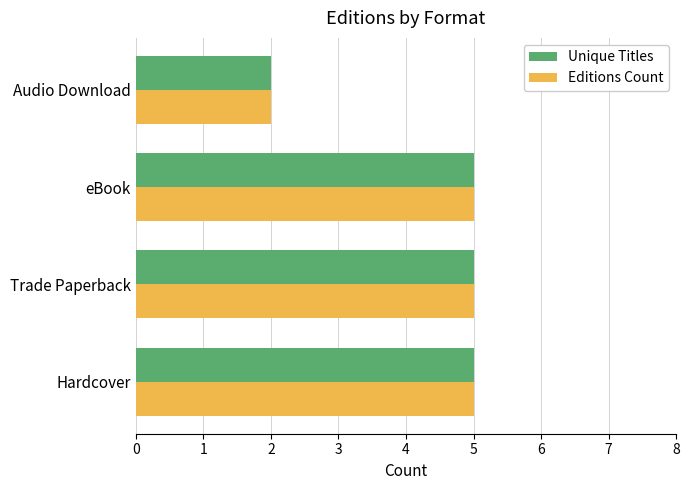

True or false: Editions Count has a value of 2 at Audio Download.

True